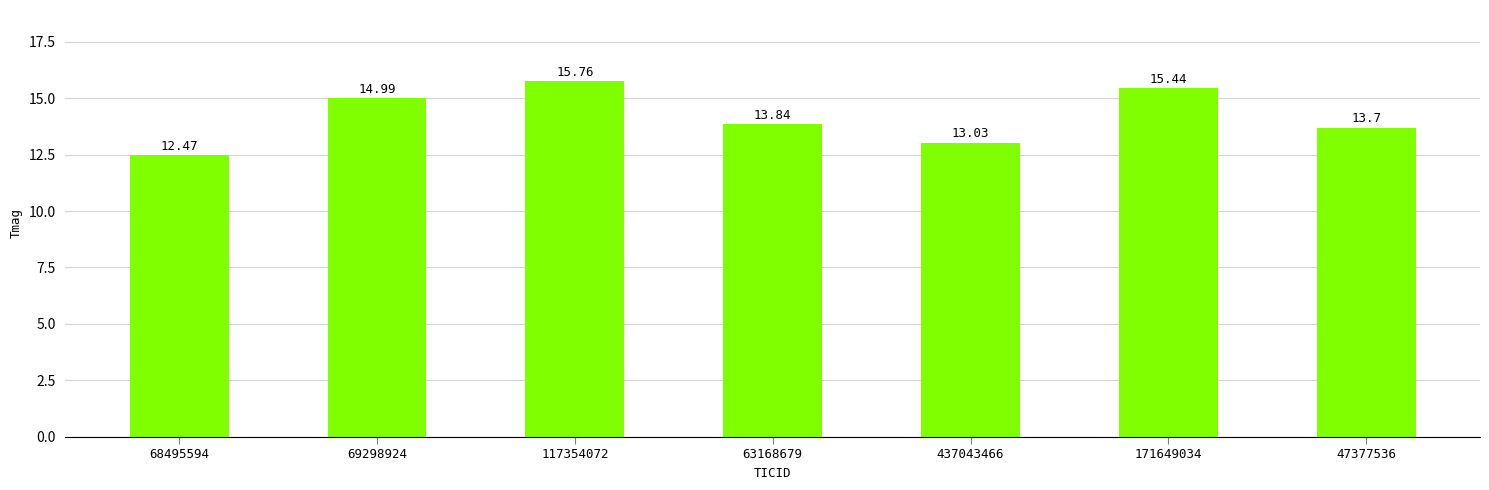

What is the ratio of the value at 63168679 to the value at 437043466?

1.1